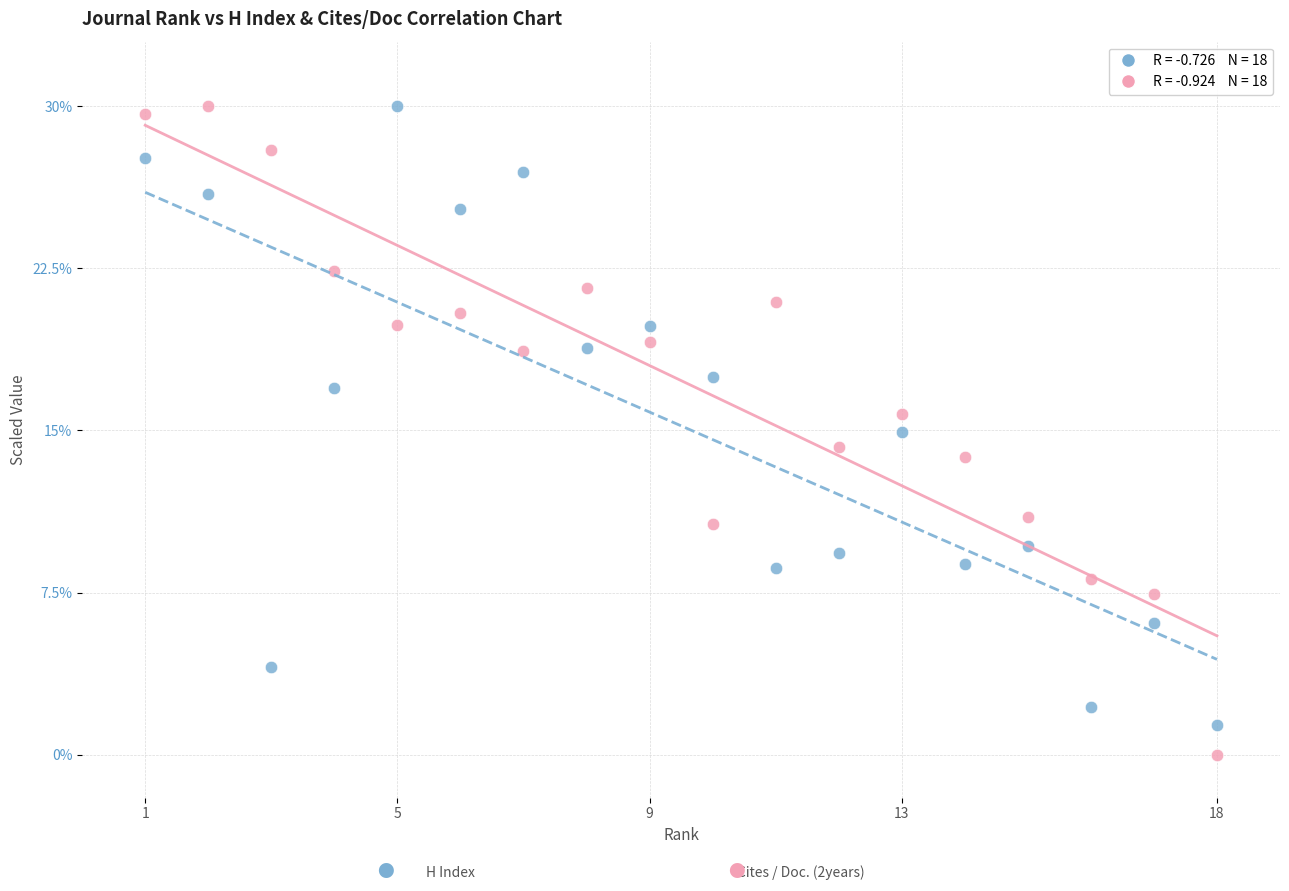

Across all data points, what is the range of Y values (max minus min)?

30.0